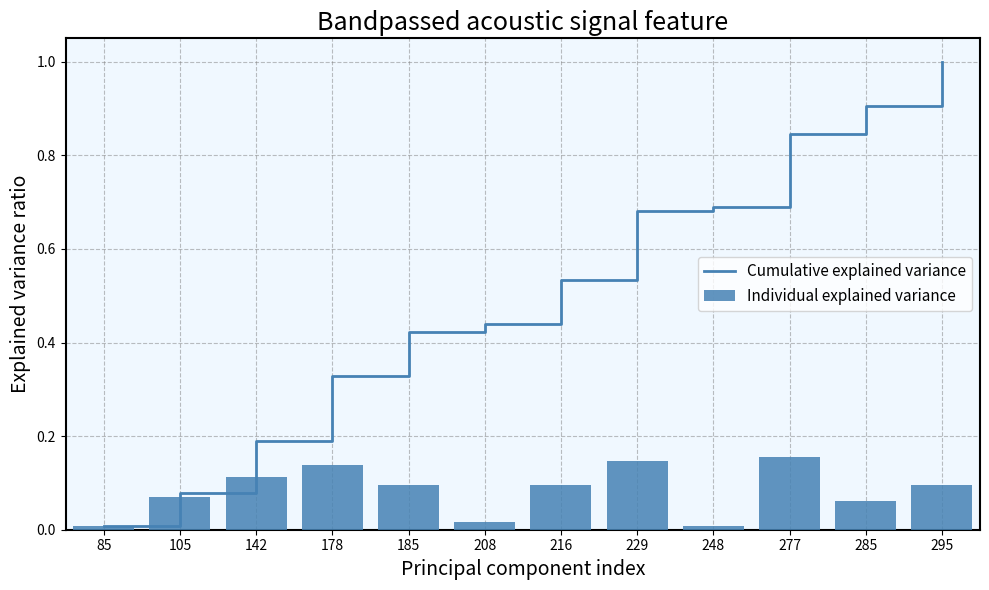

Rank the categories by Cumulative explained variance value from lowest to highest.

85, 105, 142, 178, 185, 208, 216, 229, 248, 277, 285, 295